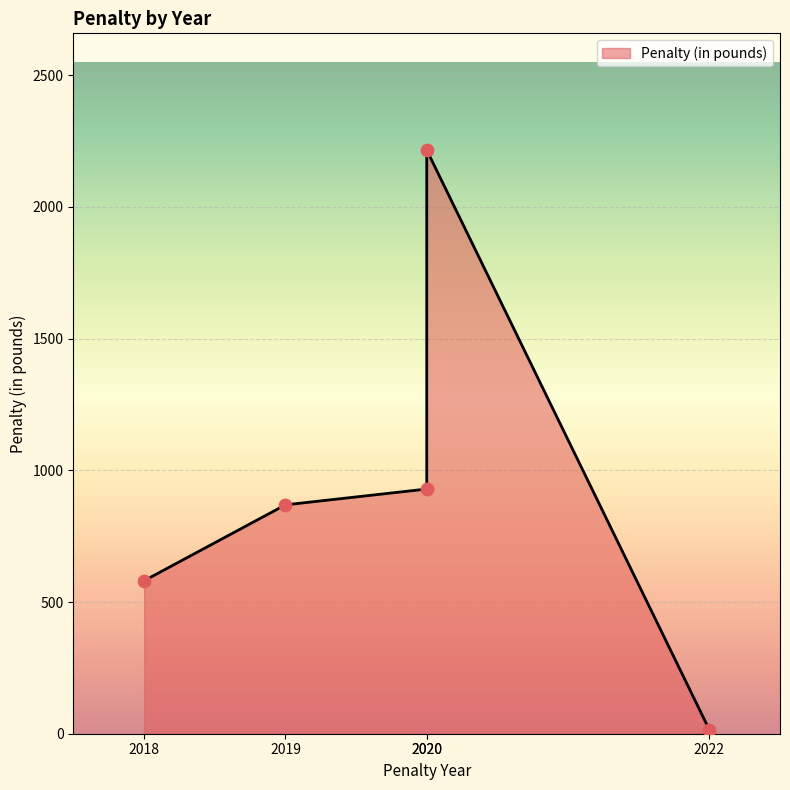

What is the change in value from 2019 to 2018?

-288